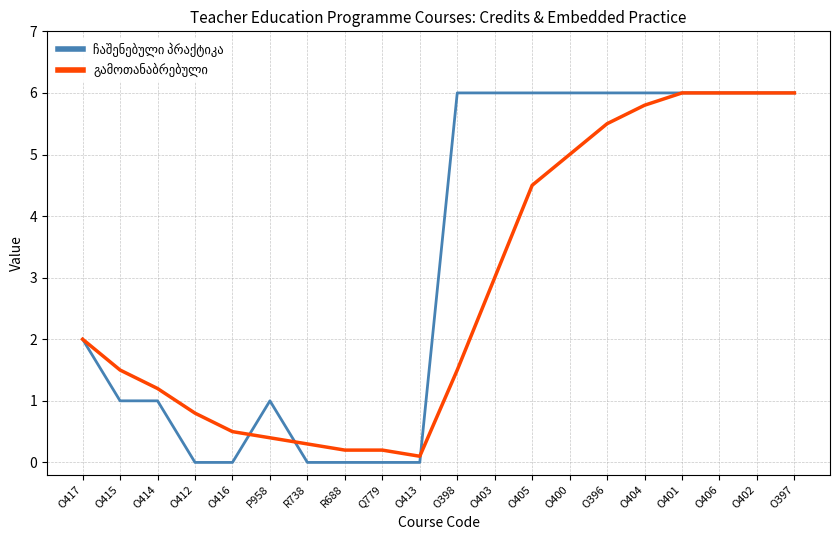

What is the total value across all series at O414?

2.2